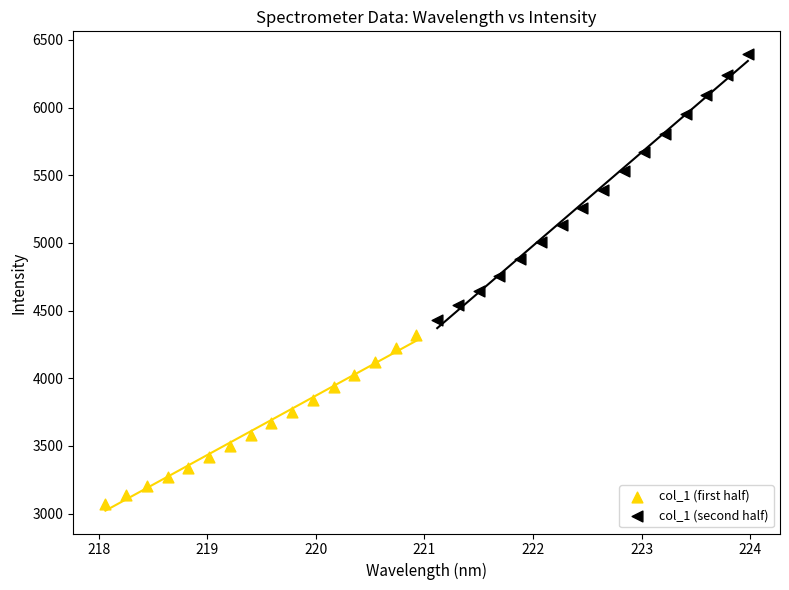

Which series reaches the maximum Y coordinate?

col_1 (second half)